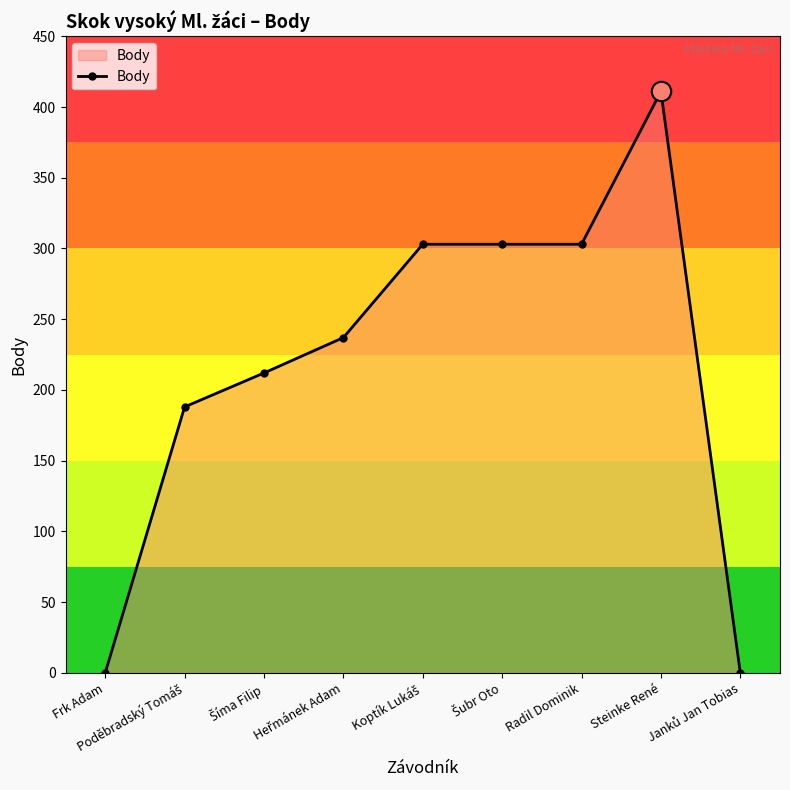

What is the value of the 6th point from the left?

303